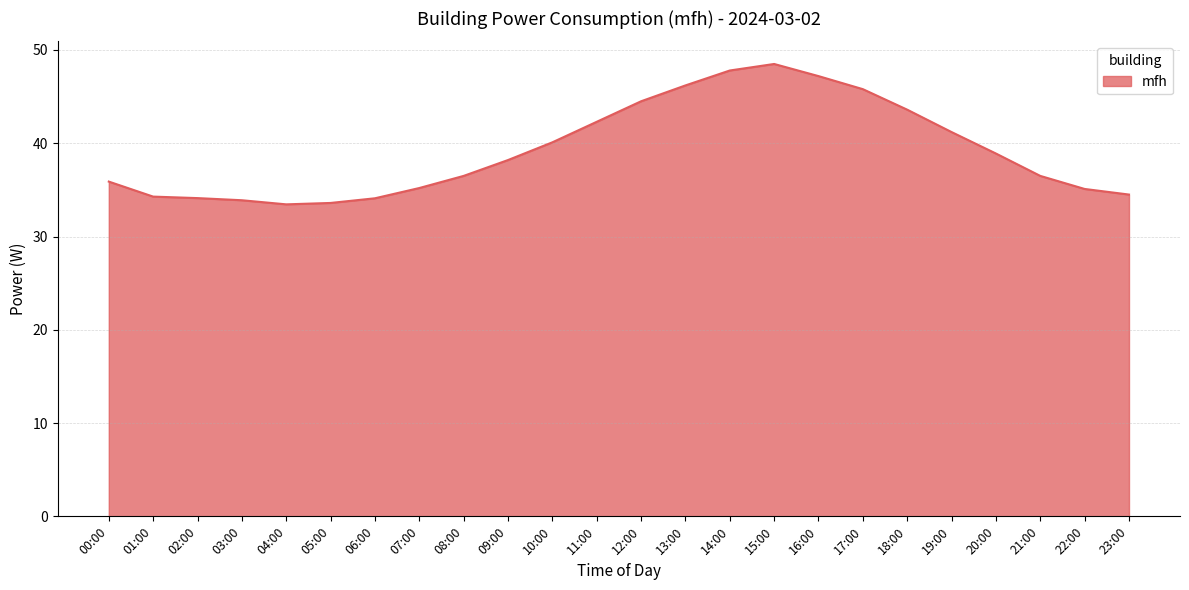

Read the value at 01:00.

34.3